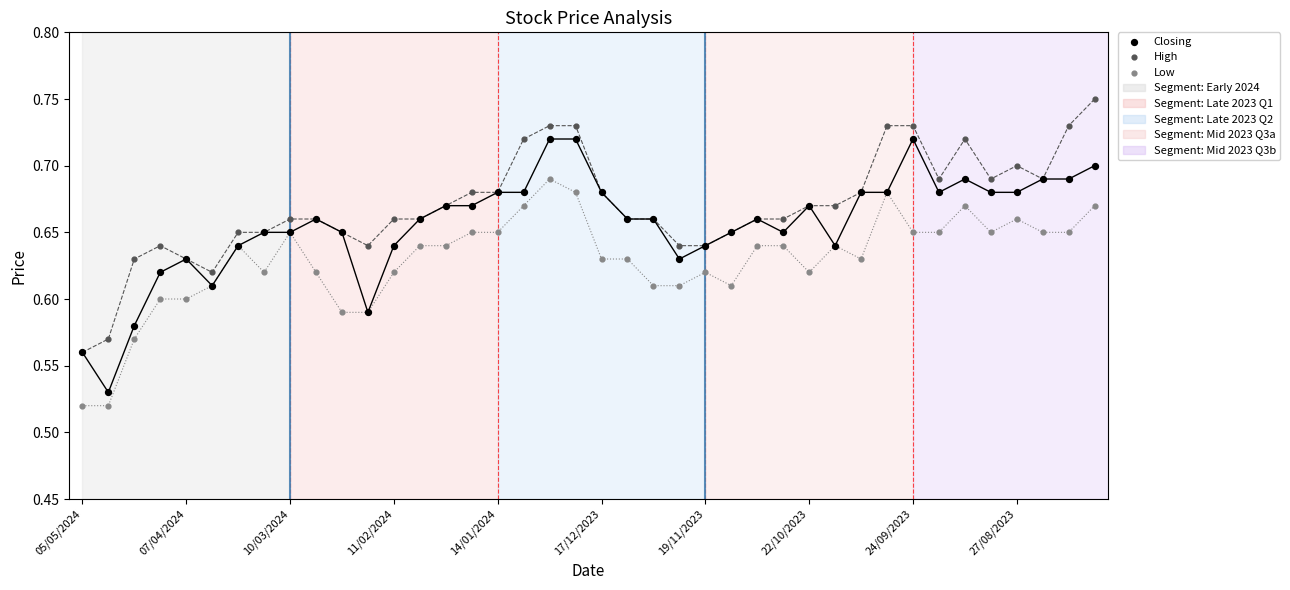

What are all the series names shown in the legend?

Closing, High, Low